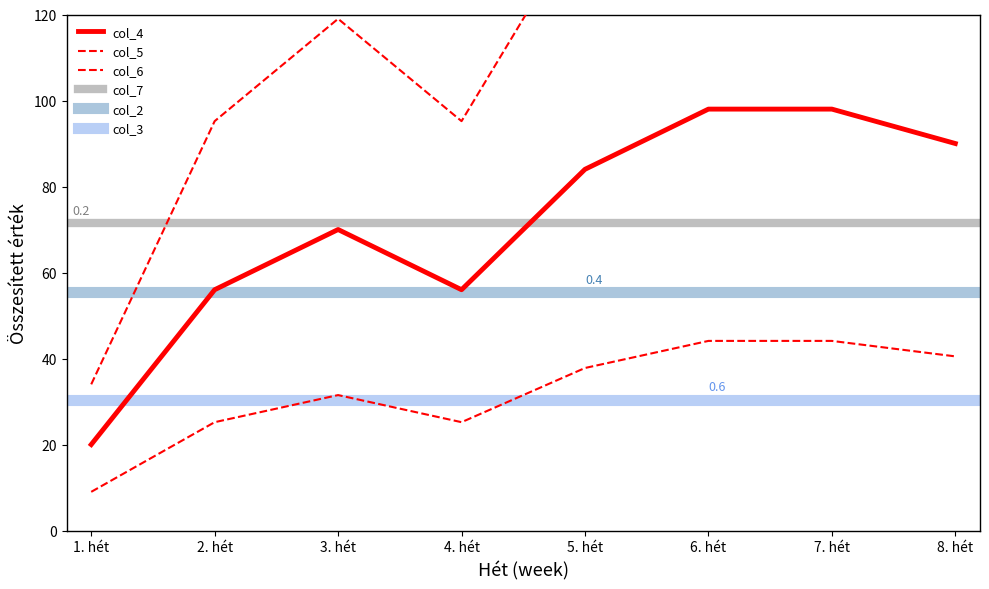

Is it true that col_6 equals 40.2 at 4. hét?

False